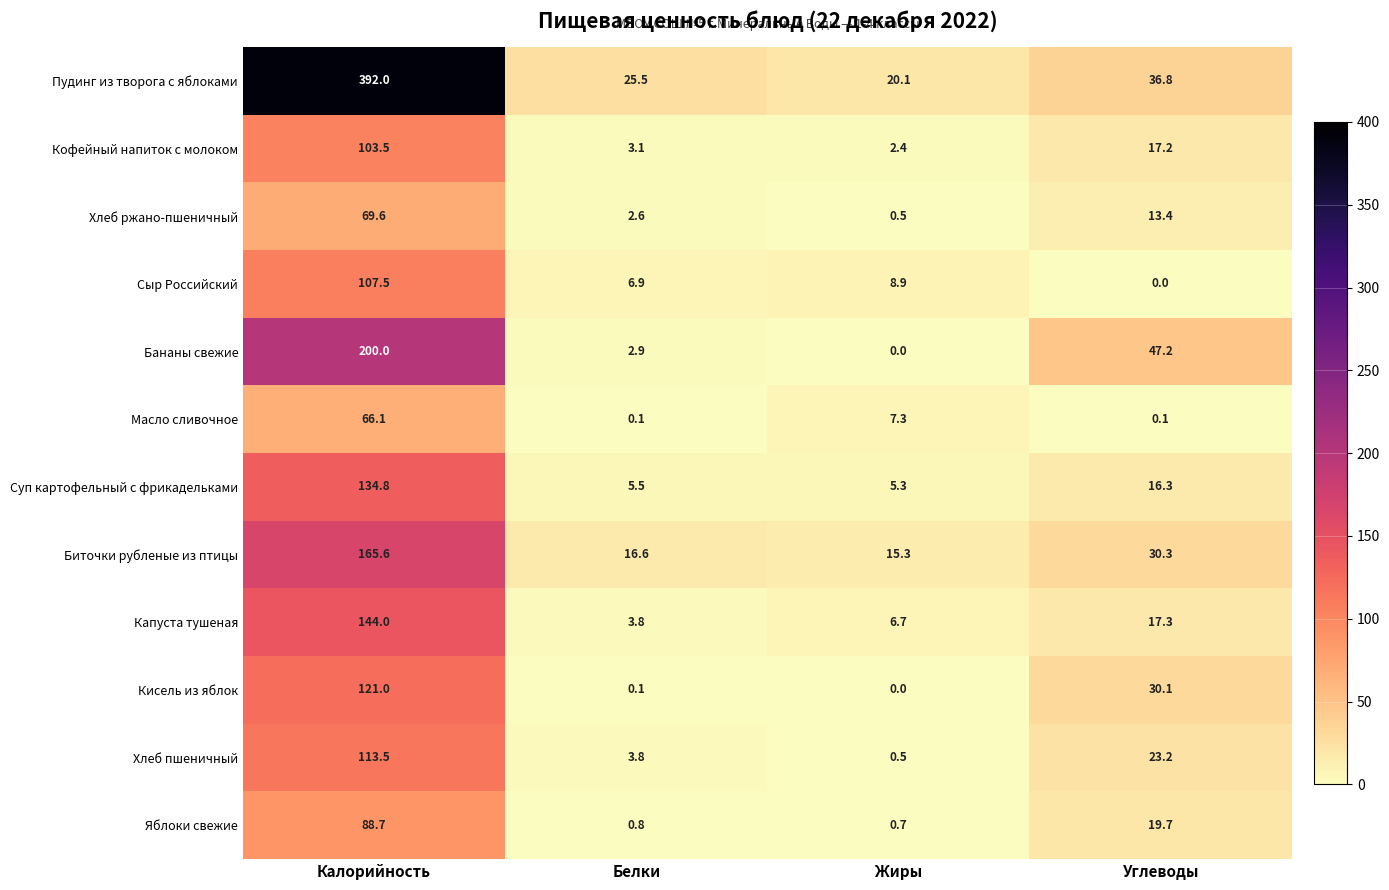

What is the spread (max minus min) of values at Белки?

25.4